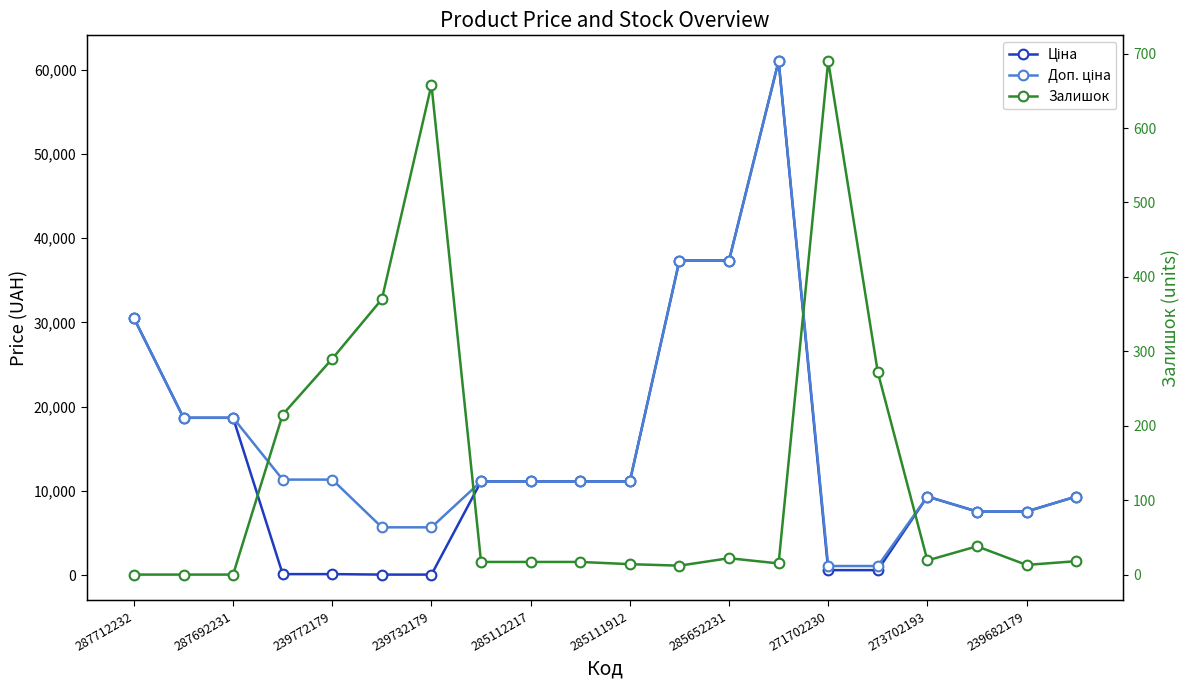

Which series has the largest range (max minus min)?

Ціна